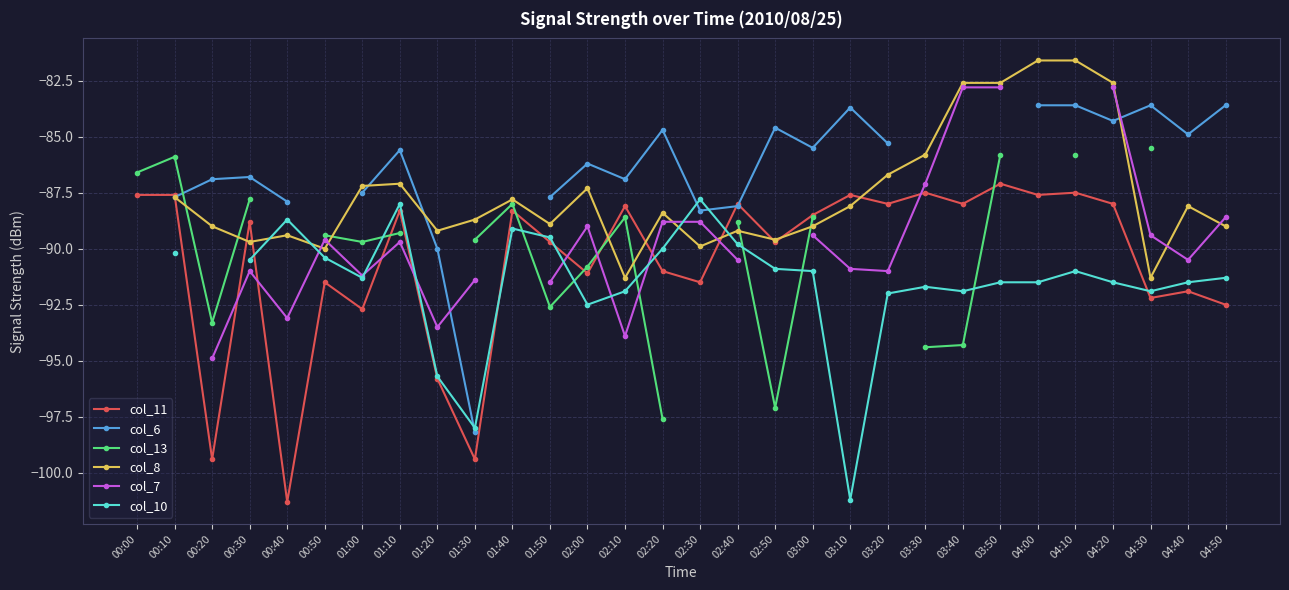

Is it true that col_6 equals -114.3 at 03:20?

False